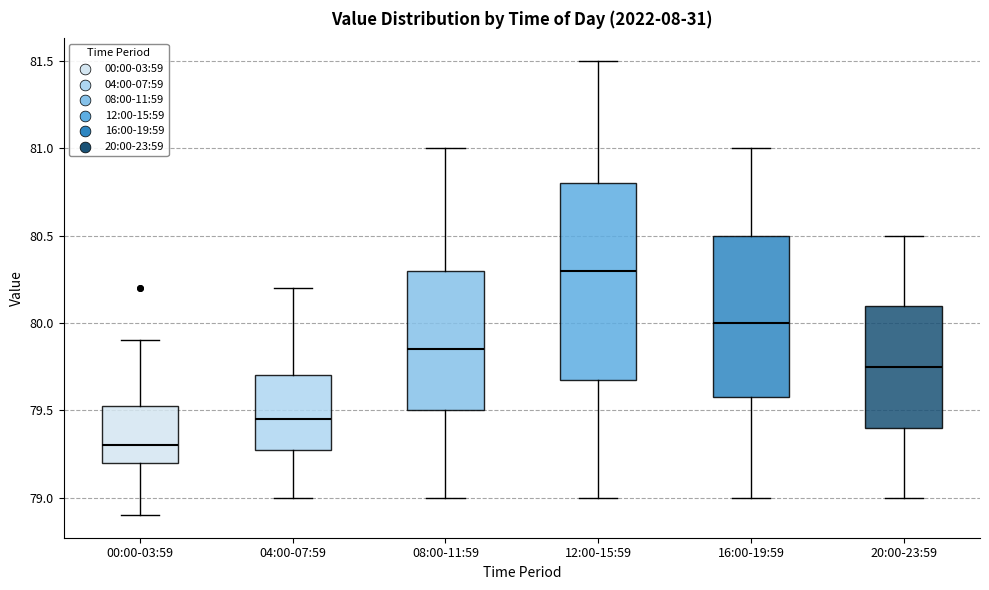

Reading left to right, transcribe this box plot: for each box, give where its median line is, the range the box spans, and where its two whiskers end, as read against the y-axis. The values are not printed on the chart, so give them approximately, as read against the axis.

00:00-03:59: median 79.30, box 79.20 to 79.55, whiskers 78.90 to 79.90
04:00-07:59: median 79.45, box 79.30 to 79.70, whiskers 79.00 to 80.20
08:00-11:59: median 79.85, box 79.50 to 80.30, whiskers 79.00 to 81.00
12:00-15:59: median 80.30, box 79.70 to 80.80, whiskers 79.00 to 81.50
16:00-19:59: median 80.00, box 79.60 to 80.50, whiskers 79.00 to 81.00
20:00-23:59: median 79.75, box 79.40 to 80.10, whiskers 79.00 to 80.50